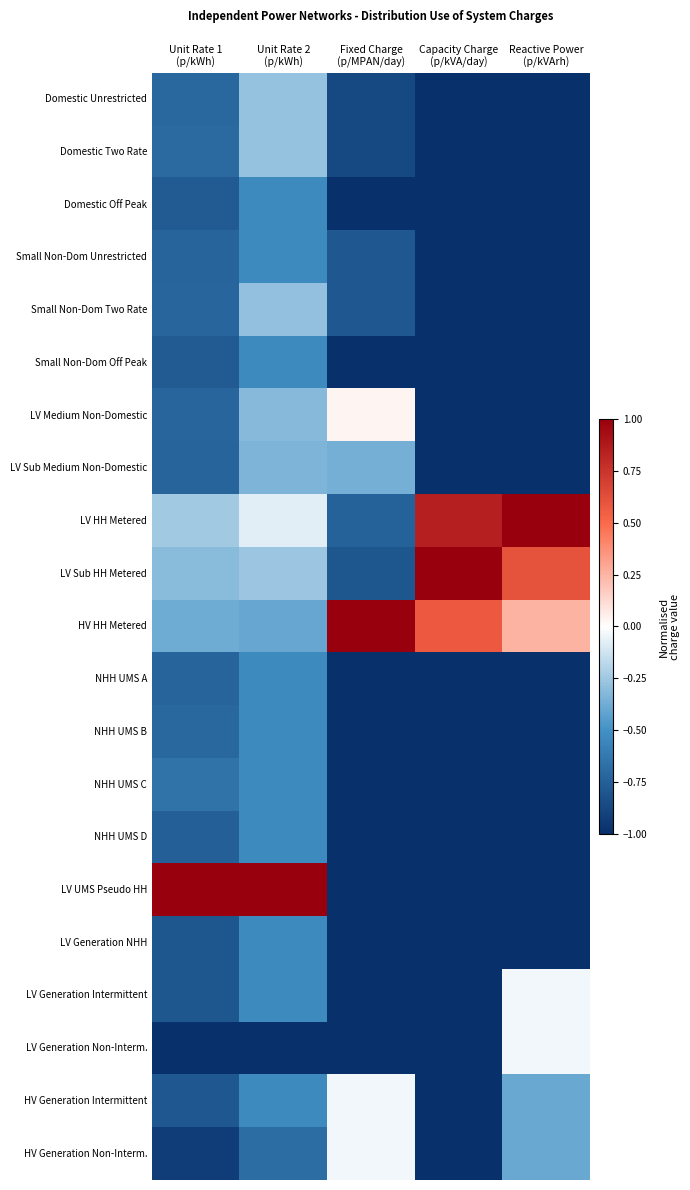

Count the number of categories in the chart.

5